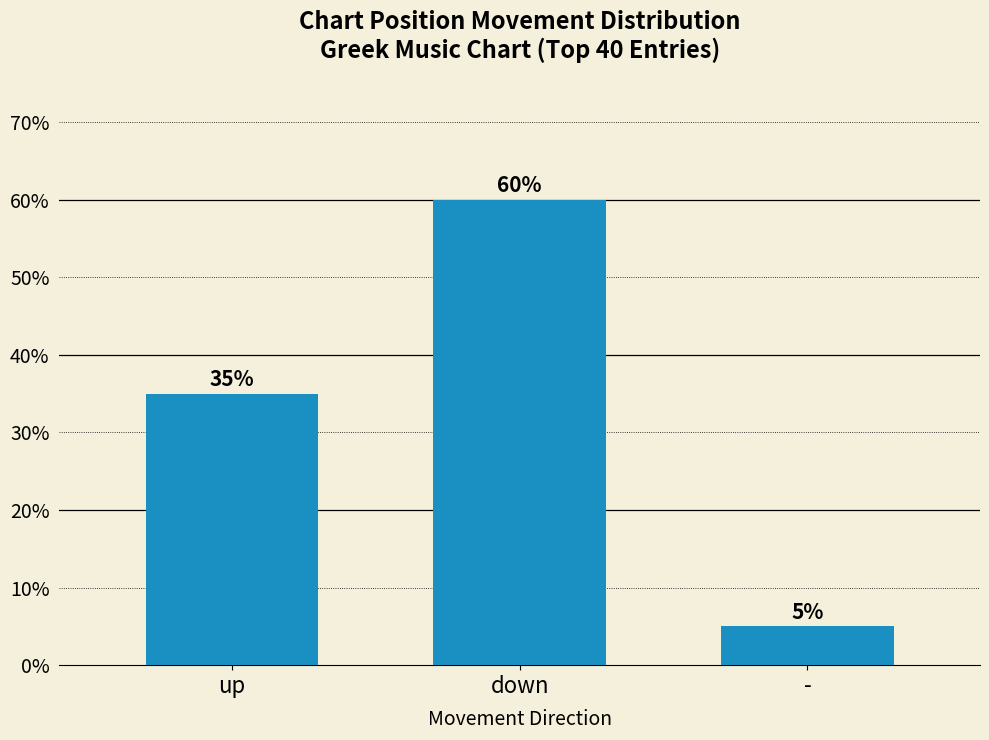

Which label corresponds to the largest value in the chart?

down